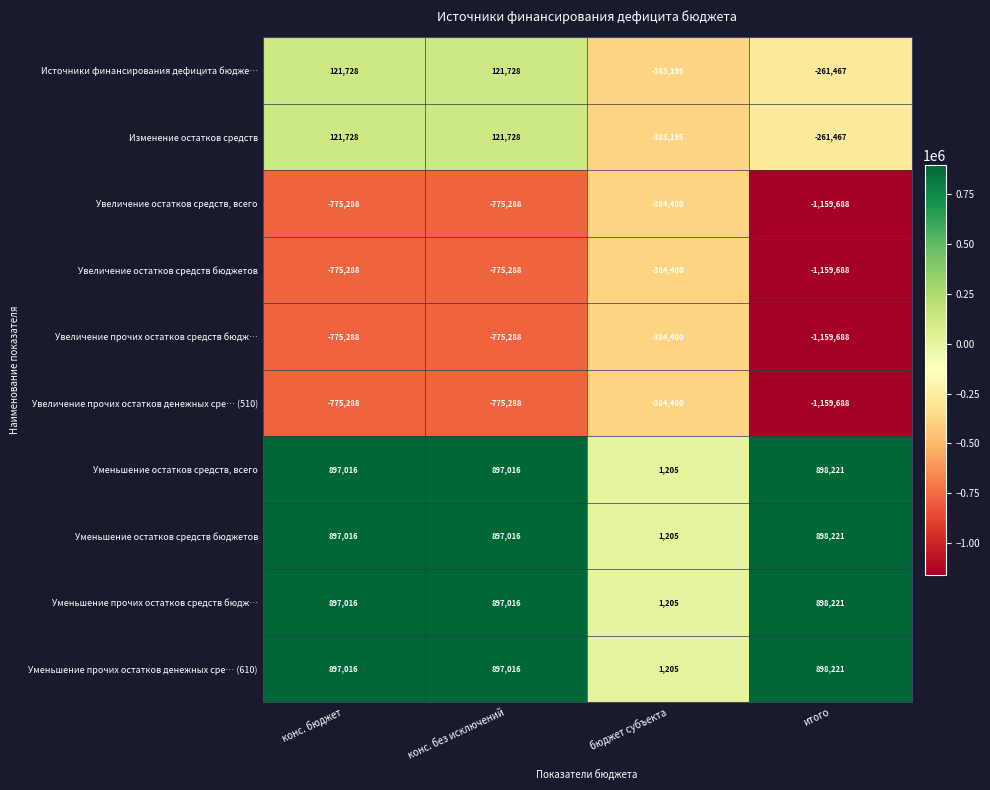

What is the smallest value displayed?

-1159688